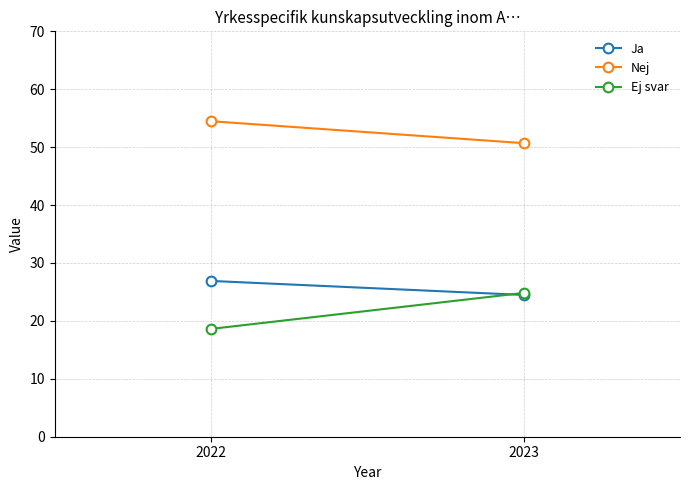

How many categories are shown in the chart?

2